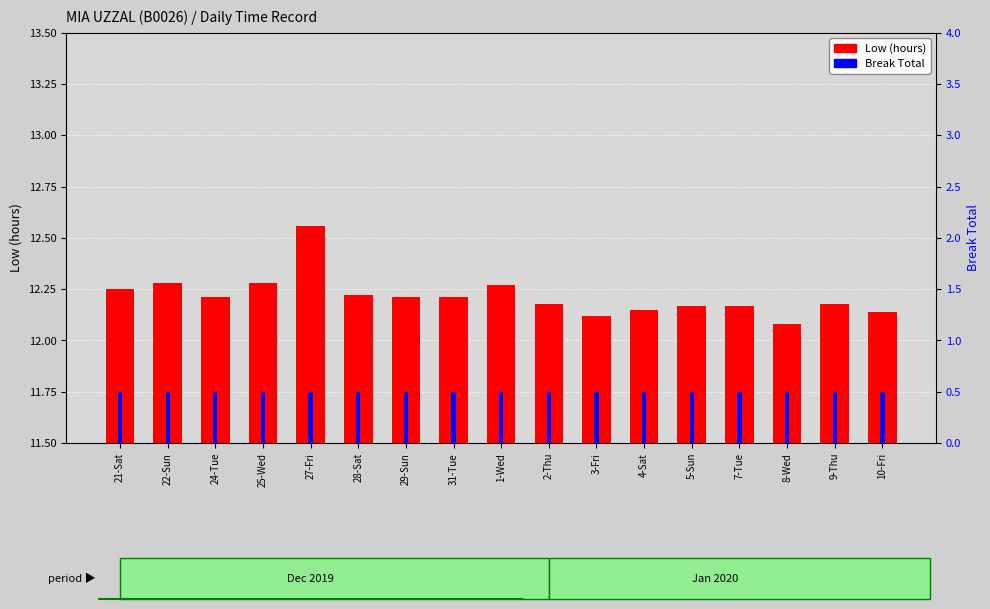

True or false: Low (hours) has a value of 12.3 at 1-Wed.

True